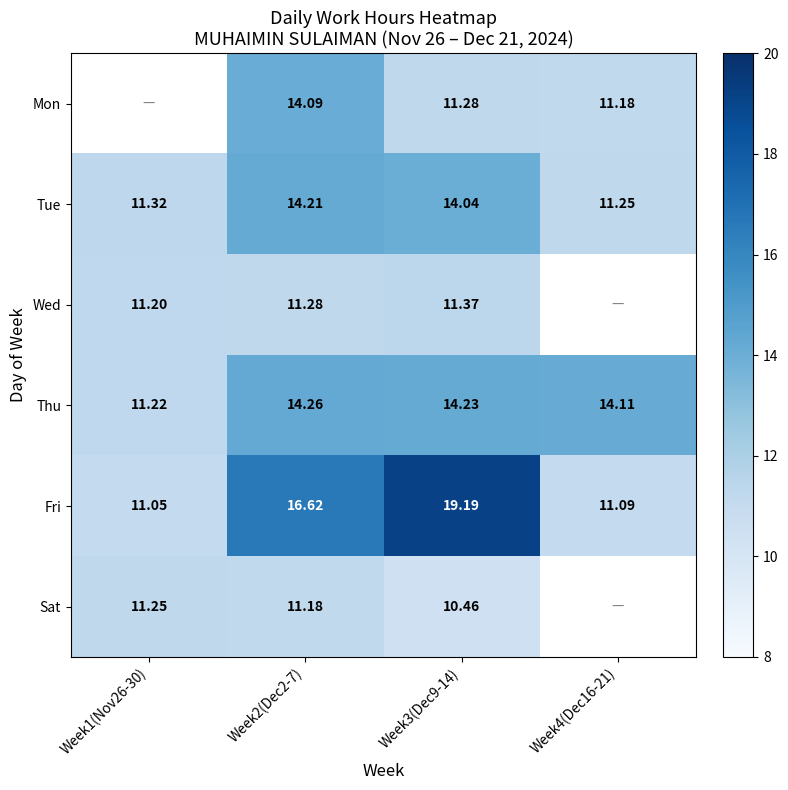

Is it true that Wed equals 19.8 at Week1(Nov26-30)?

False